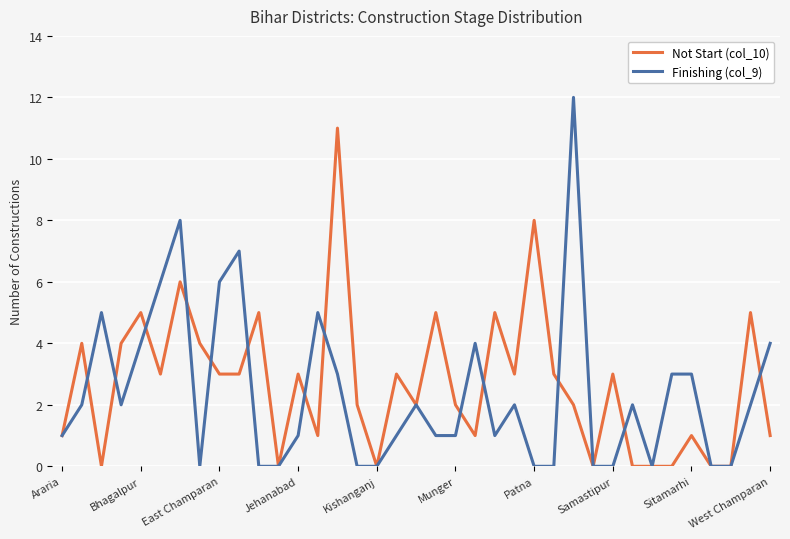

What is the maximum value shown in the chart?

12